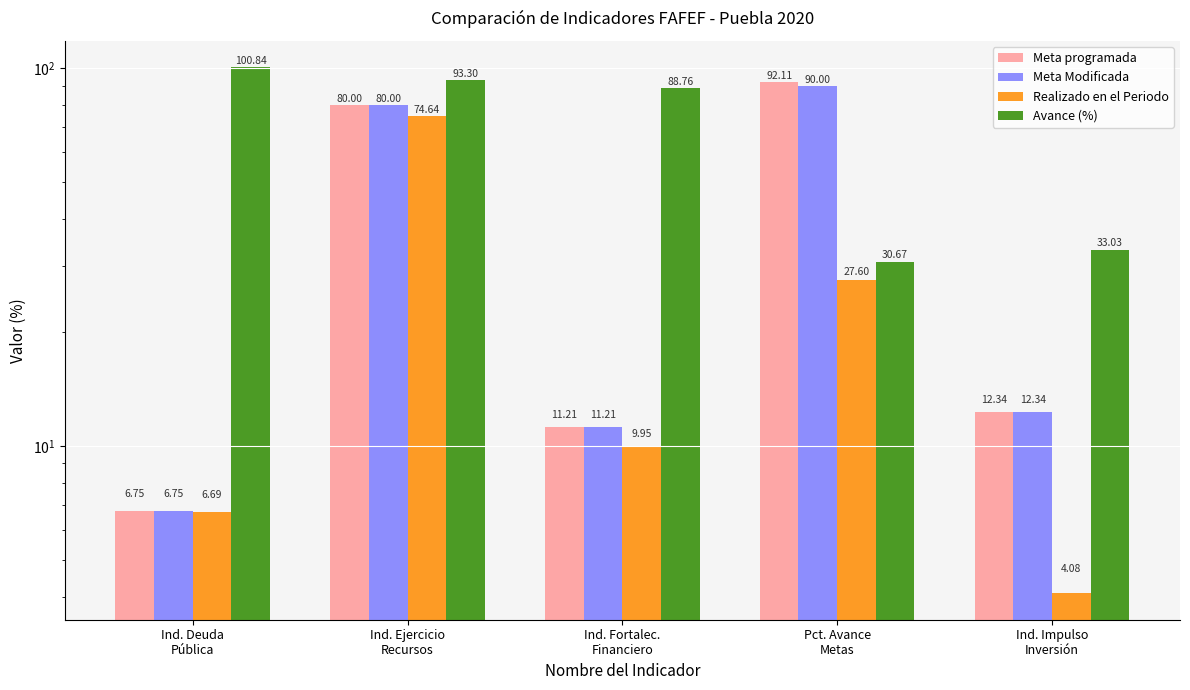

Which series changed the most between Ind. Ejercicio
Recursos and Pct. Avance
Metas?

Avance (%)